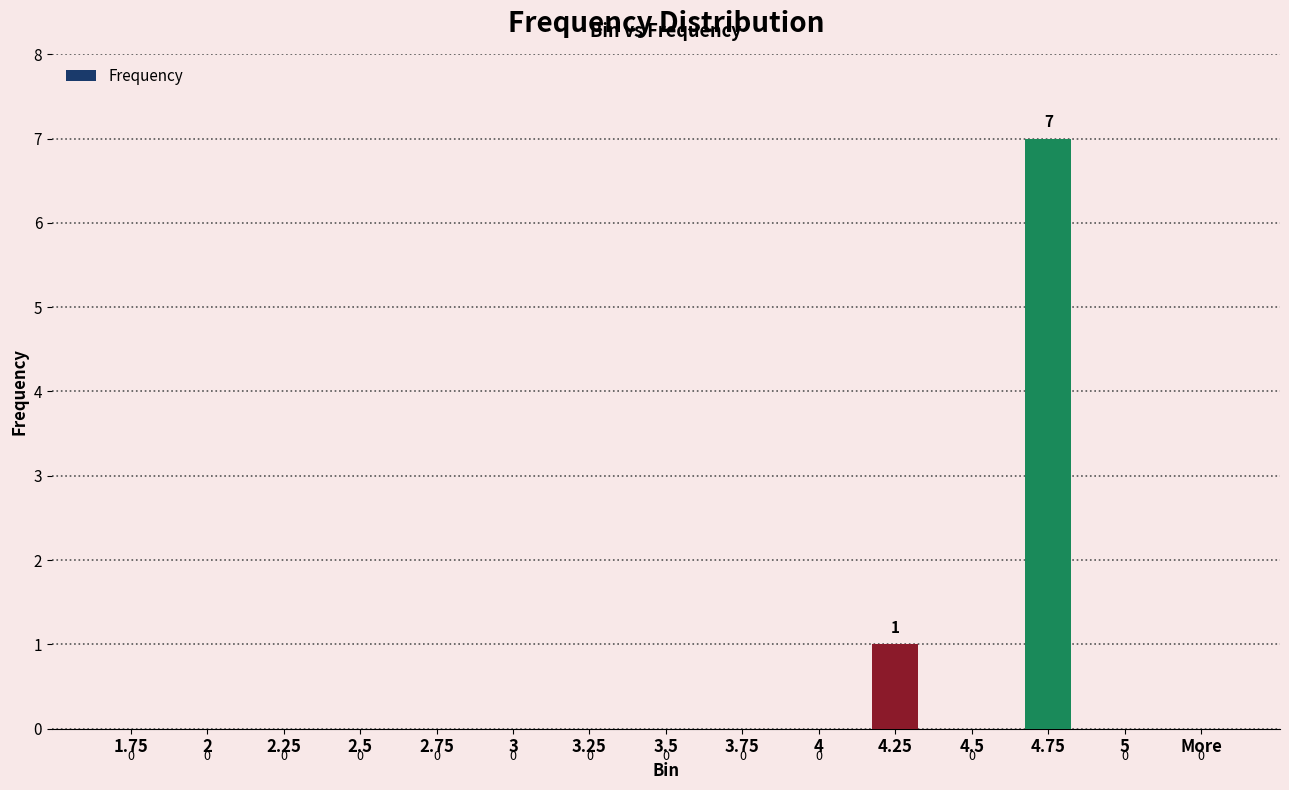

Is it true that the value at 2.25 is 5?

False